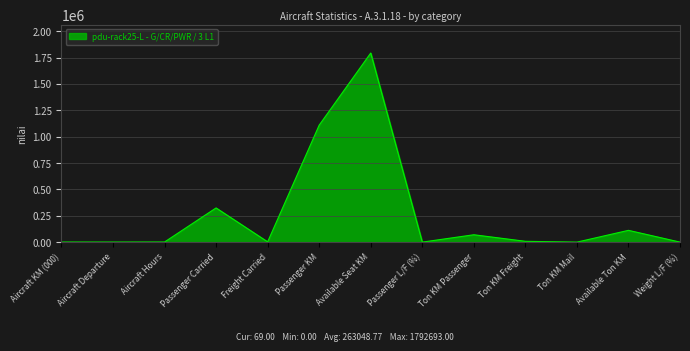

At which label is the value closest to 896346?

Passenger KM